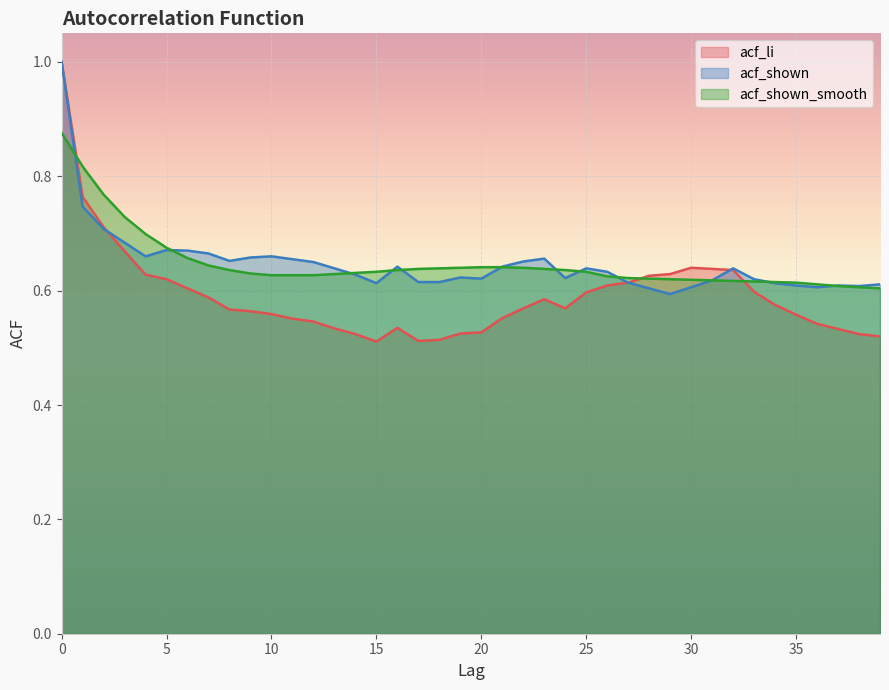

Which series changed the most between 19 and 36?

acf_shown_smooth